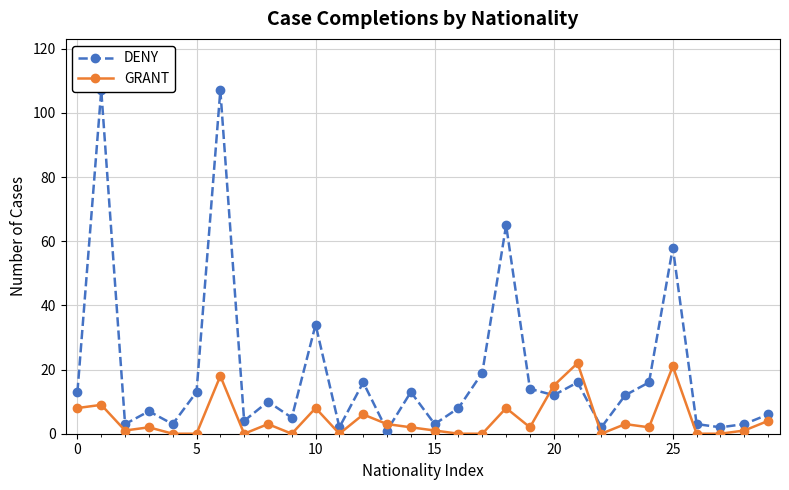

What is the average value of the GRANT series?

5